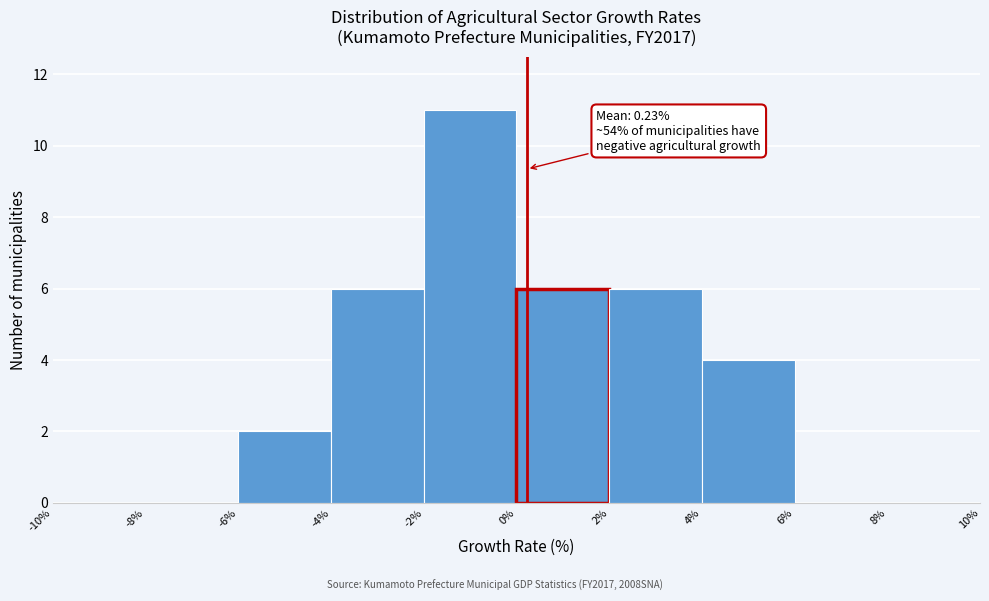

Which range on the x-axis has the tallest bar?

-2% to 0%